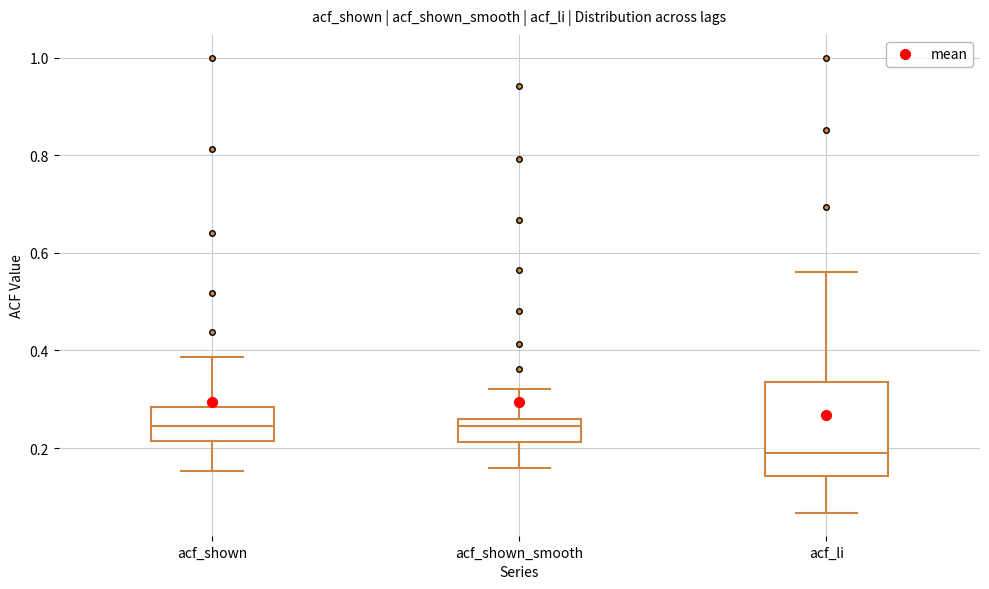

Comparing the boxes themselves (not the whiskers), which one is the tallest?

acf_li